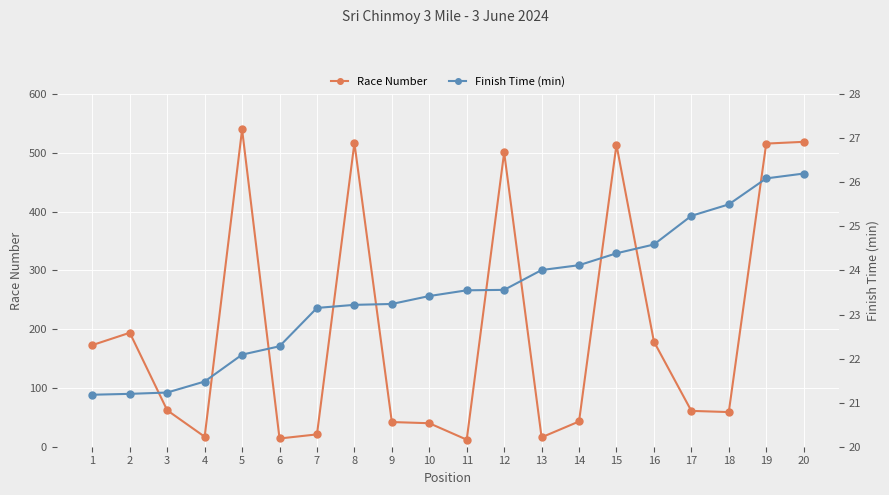

After their last crossing, which series has the higher values: Race Number or Finish Time (min)?

Race Number